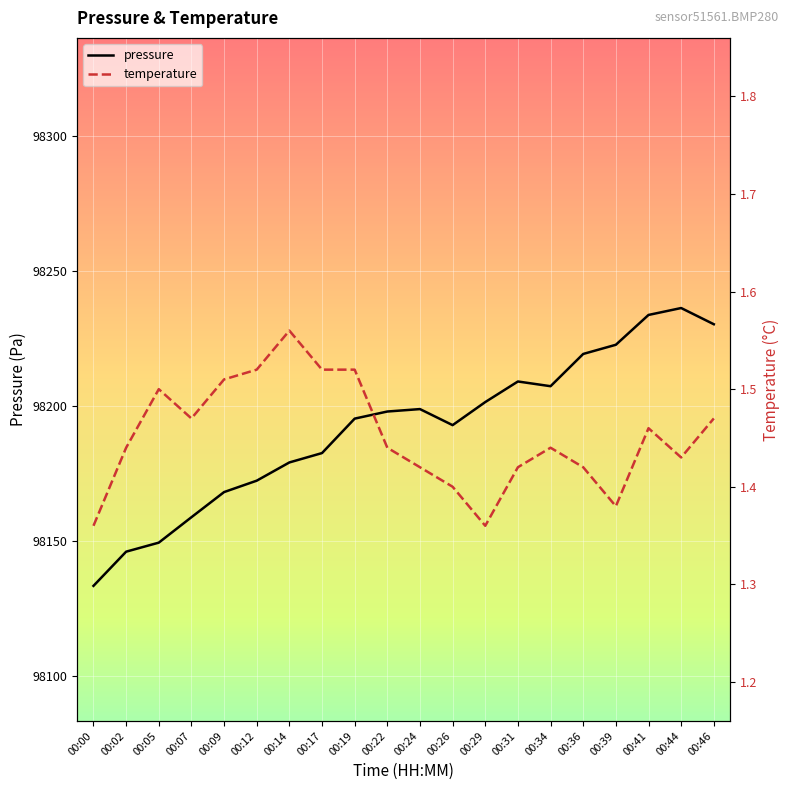

Between 00:07 and 00:14, which is larger?

00:14